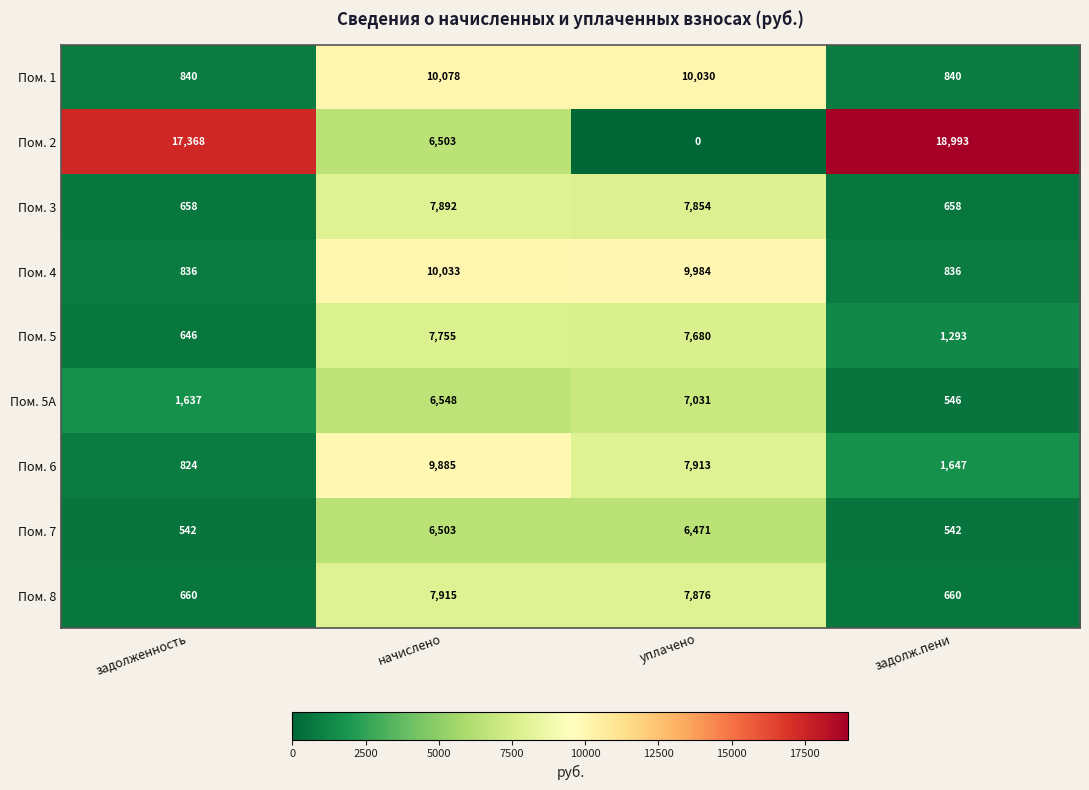

What is the average value of the Пом. 8 series?

4278